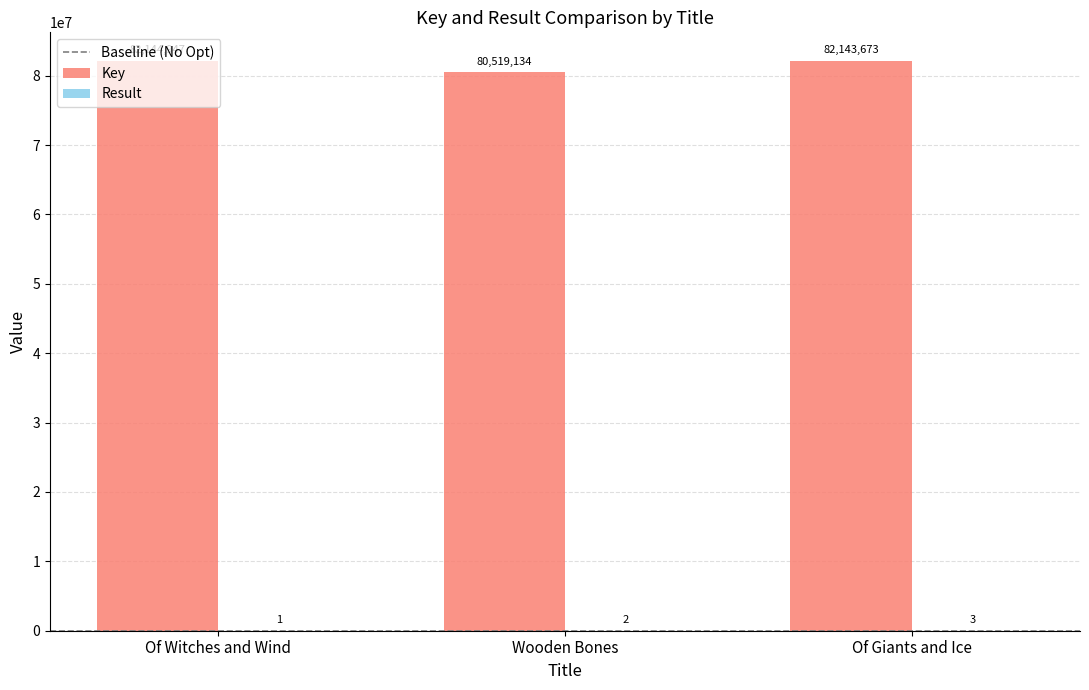

How many groups of bars are there?

3